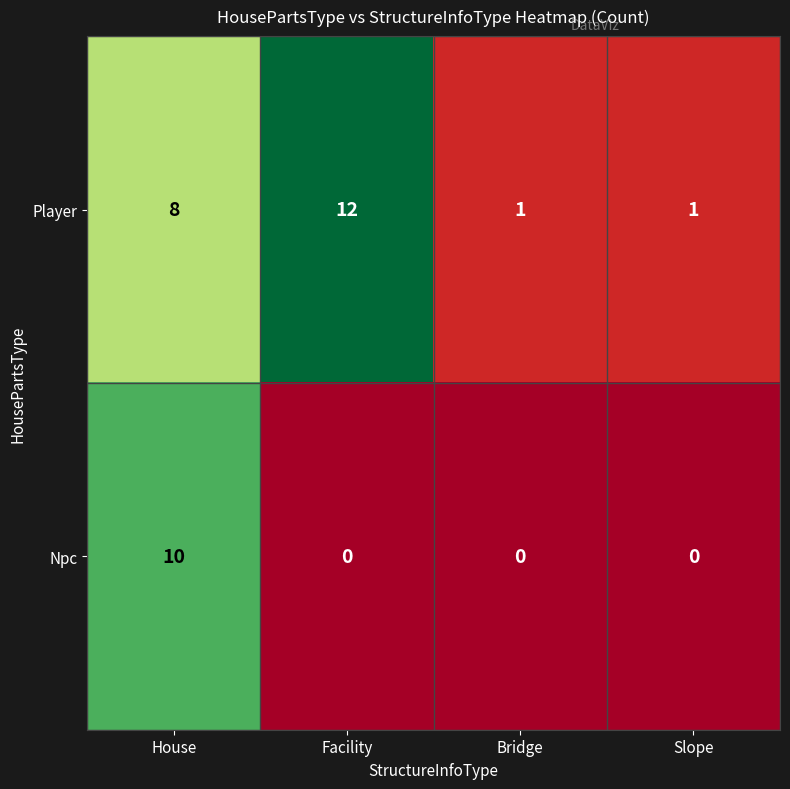

At Facility, list the series in order from largest to smallest.

Player, Npc